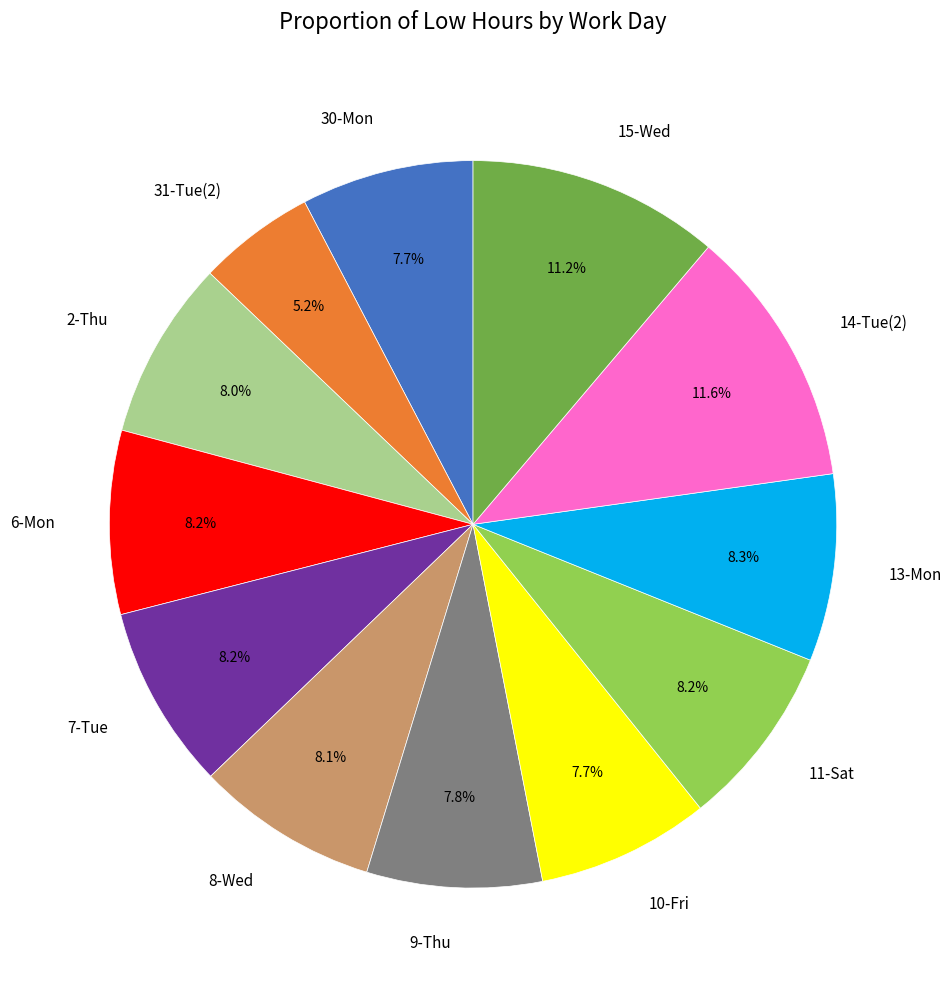

To the nearest percent, what portion does 8-Wed represent?

8%